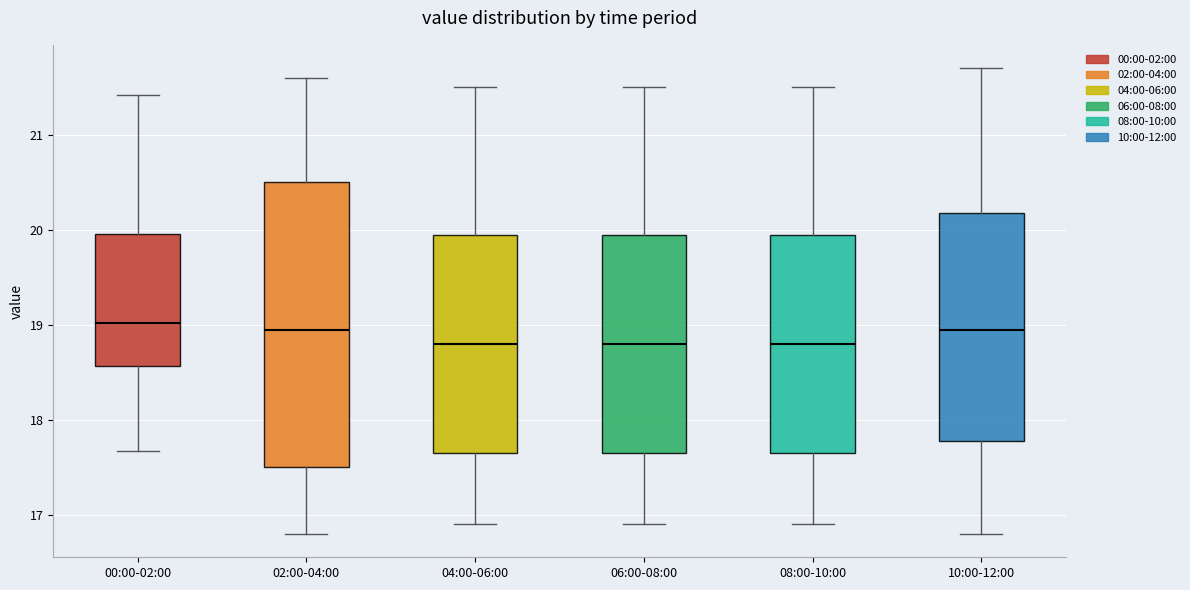

Reading left to right, read every box against the y-axis: the position of its median line, the range the box covers, and the ends of its whiskers. The values are not printed on the chart, so give them approximately, as read against the axis.

00:00-02:00: median 19.0, box 18.6 to 20.0, whiskers 17.7 to 21.4
02:00-04:00: median 19.0, box 17.5 to 20.5, whiskers 16.8 to 21.6
04:00-06:00: median 18.8, box 17.7 to 20.0, whiskers 16.9 to 21.5
06:00-08:00: median 18.8, box 17.7 to 20.0, whiskers 16.9 to 21.5
08:00-10:00: median 18.8, box 17.7 to 20.0, whiskers 16.9 to 21.5
10:00-12:00: median 19.0, box 17.8 to 20.2, whiskers 16.8 to 21.7